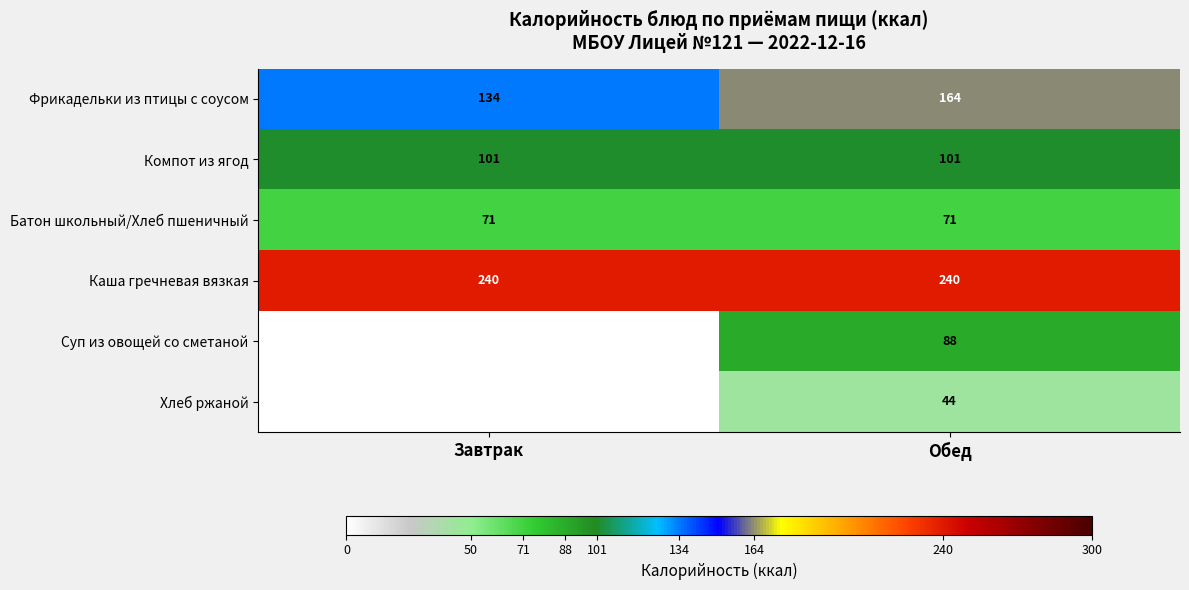

What is the difference between the highest and lowest values at Завтрак?

240